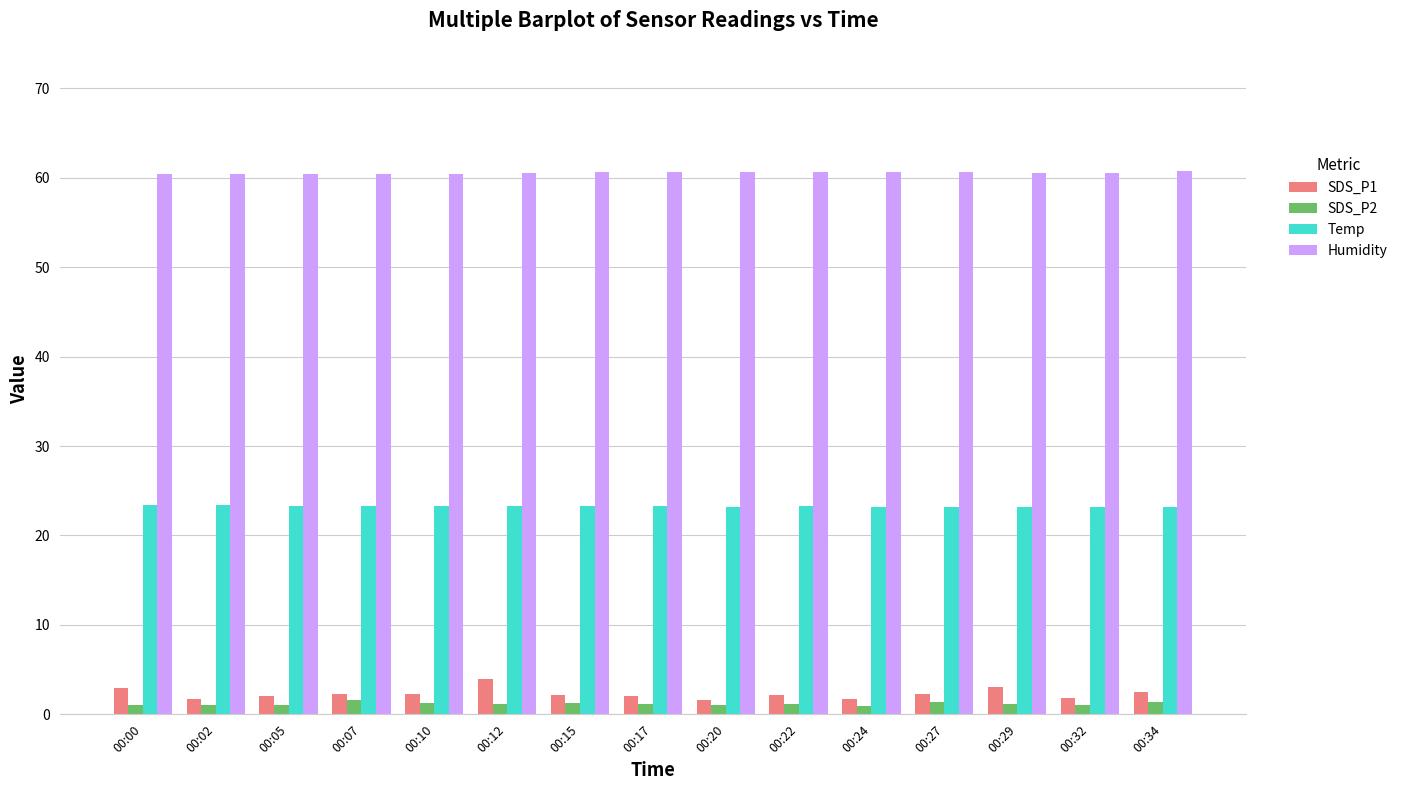

Count the number of data series in this chart.

4